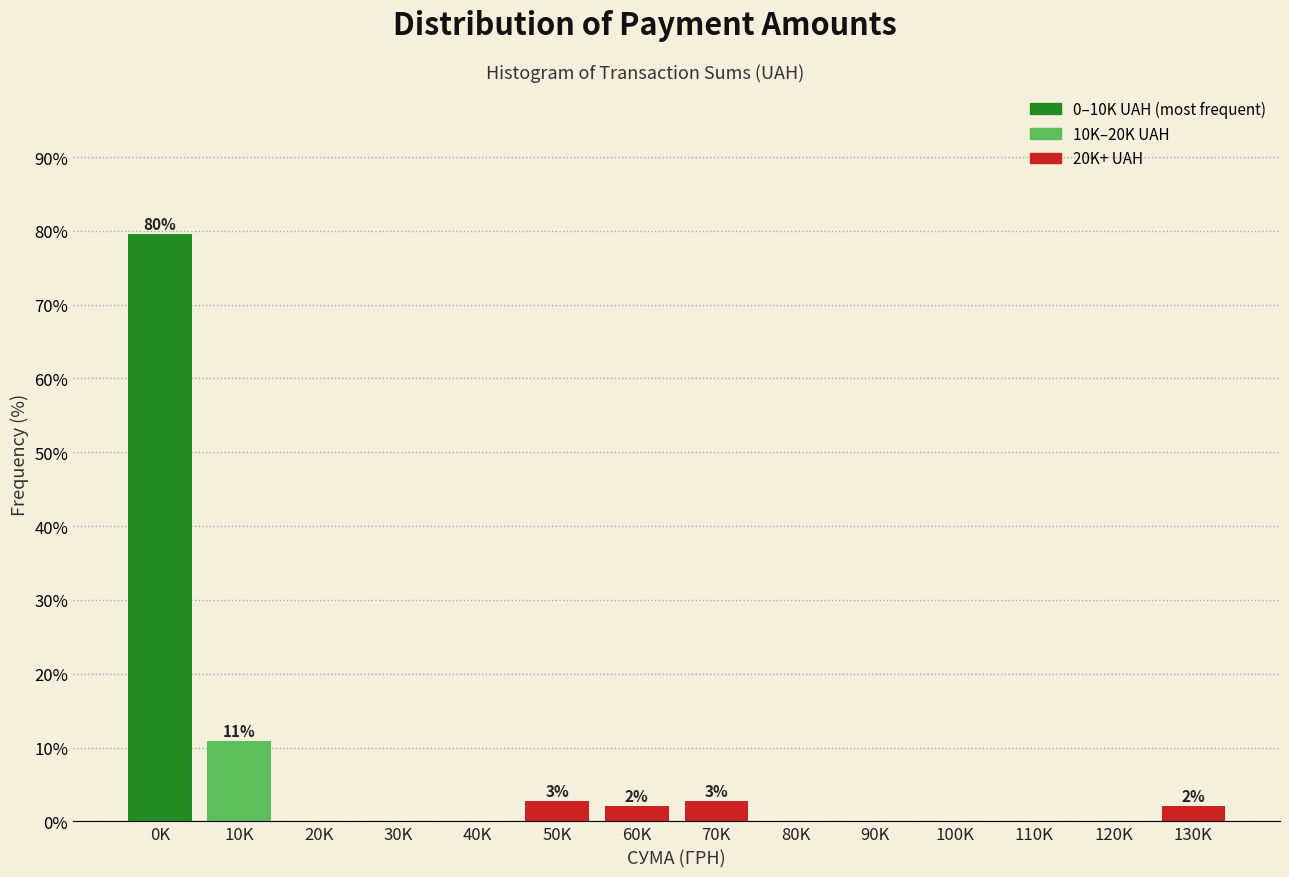

Reading left to right, list all the values displayed in this chart.

0K=79.6	10K=10.9	20K=0.0	30K=0.0	40K=0.0	50K=2.7	60K=2.0	70K=2.7	80K=0.0	90K=0.0	100K=0.0	110K=0.0	120K=0.0	130K=2.0